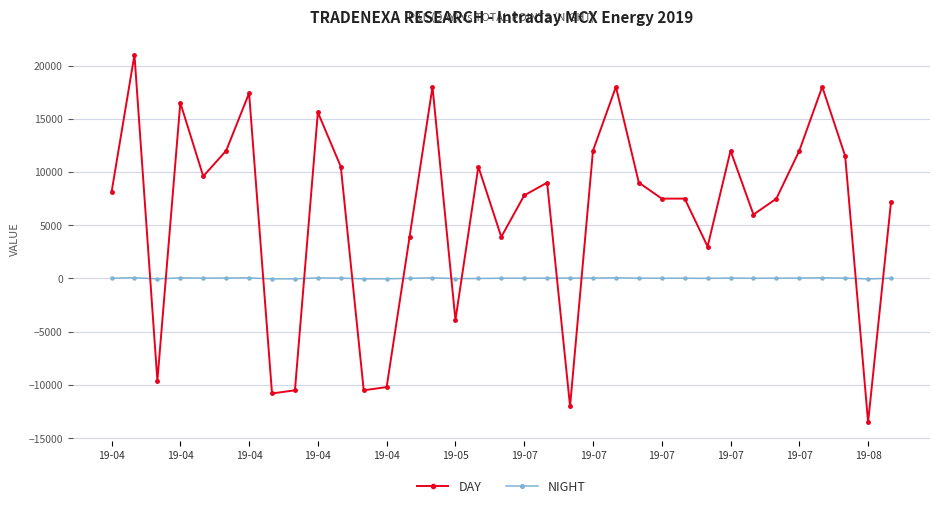

Does the chart have visible grid lines?

Yes